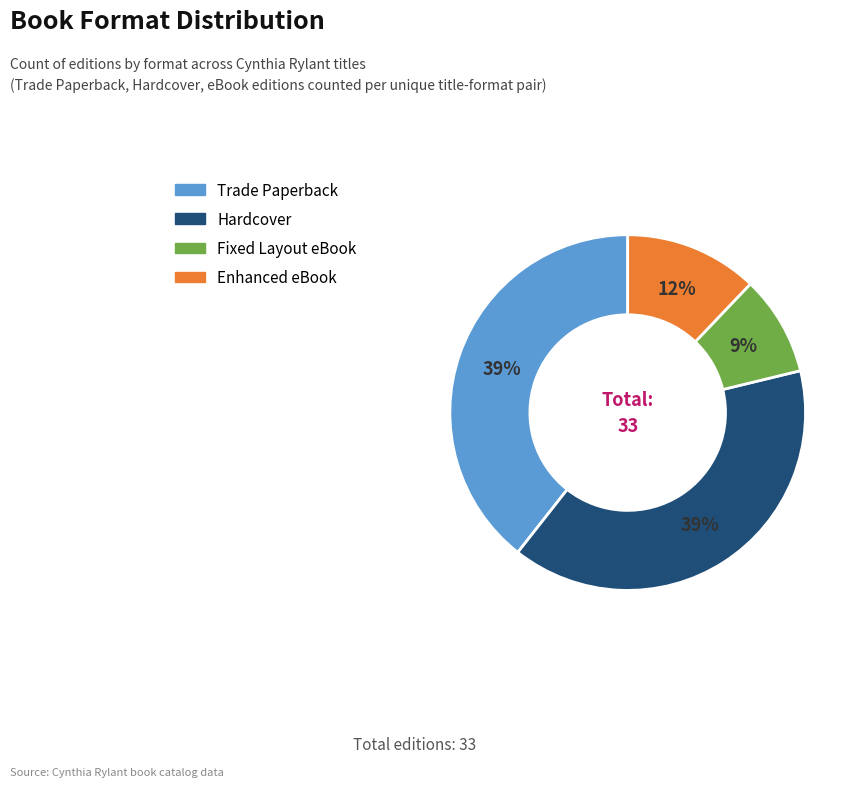

Is the sum of Hardcover and Fixed Layout eBook greater than half?

No